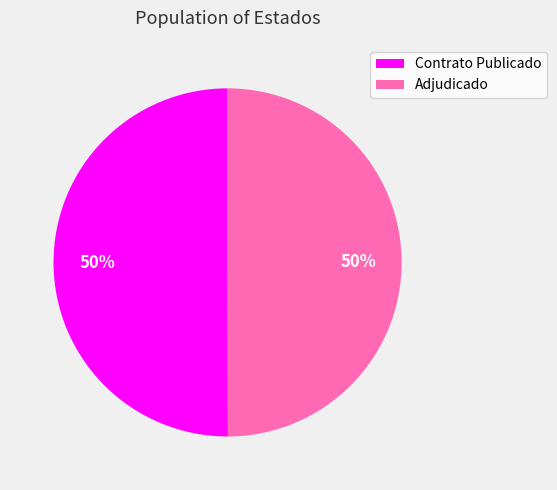

Count the number of slices in the pie.

2